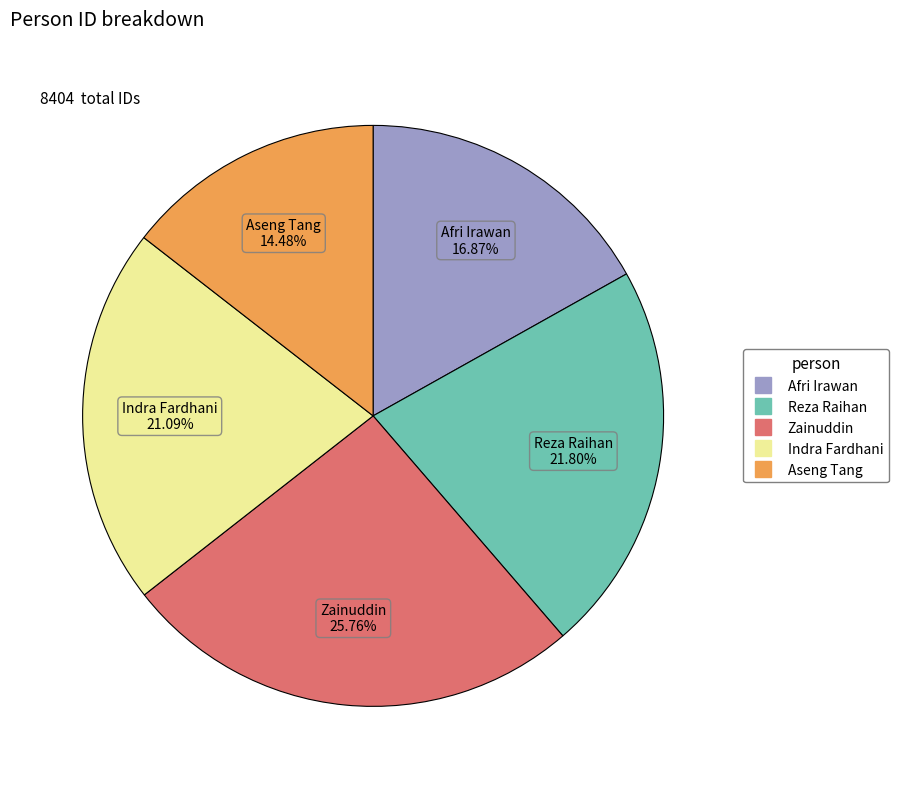

What percentage is NOT represented by Reza Raihan?

78.2%